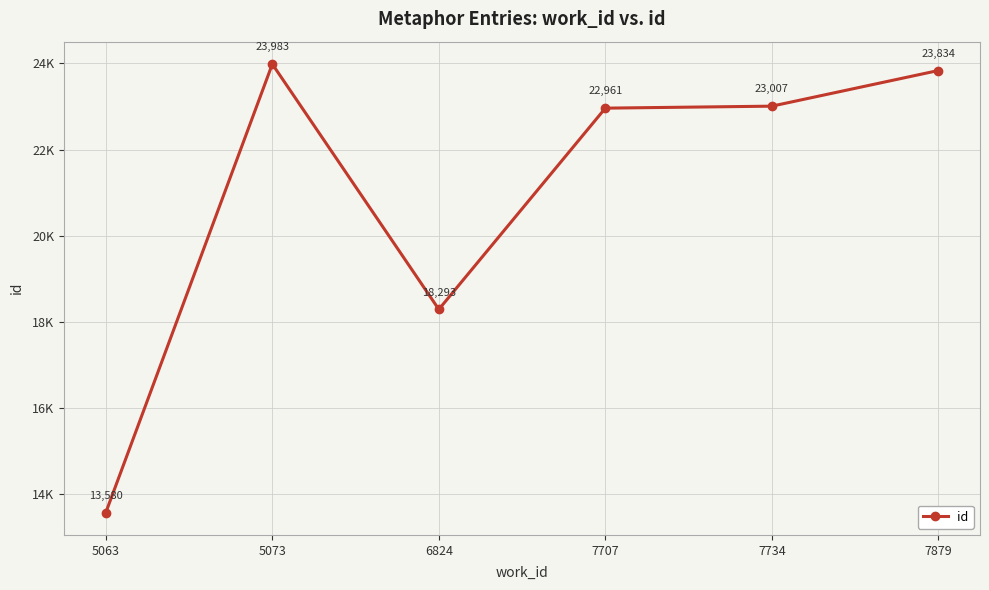

What is the difference between the values at 7879 and 6824?

5541